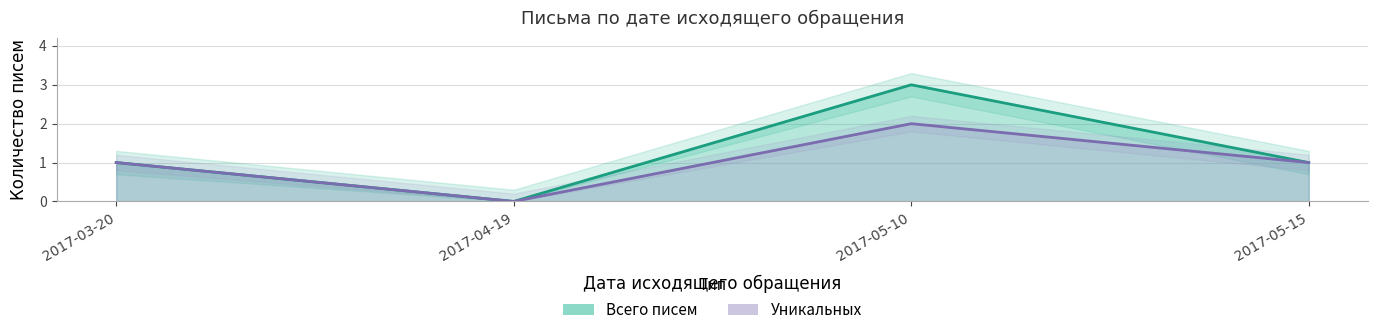

Count the Уникальных values in the range 1 to 2.

3